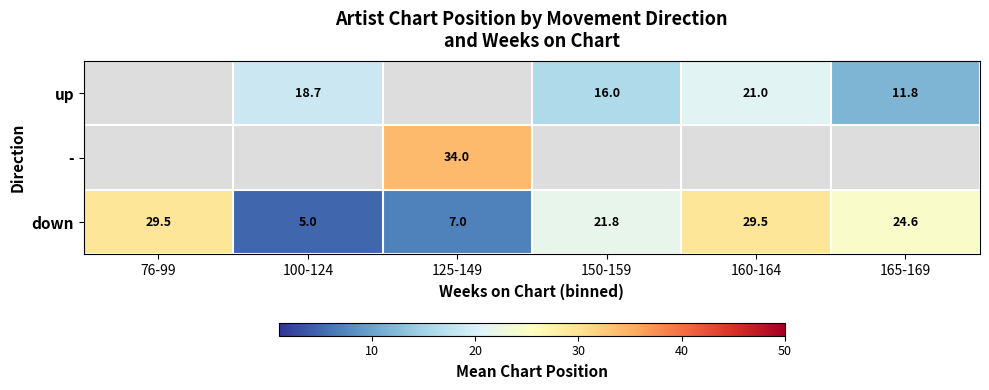

Which category has the highest value across all series?

125-149